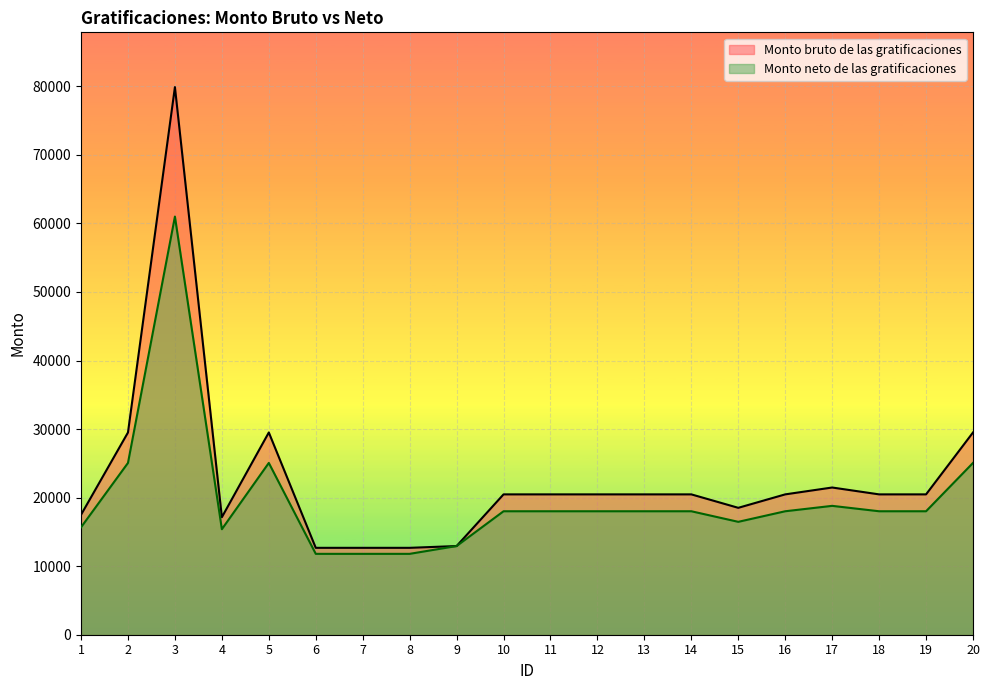

Reading left to right, list all the values displayed in this chart.

Monto bruto de las gratificaciones: 17495.4	29503.5	79882.1	17141.7	29503.7	12675.0	12675.0	12675.0	12934.9	20472.6	20472.6	20472.6	20472.6	20472.6	18510.6	20472.6	21474.5	20472.6	20472.6	29503.5
Monto neto de las gratificaciones: 15668.4	25059.8	60991.9	15390.3	25060.1	11796.6	11796.6	11796.6	12934.9	18009.7	18009.7	18009.7	18009.7	18009.7	16466.8	18009.7	18797.6	18009.7	18009.7	25059.8